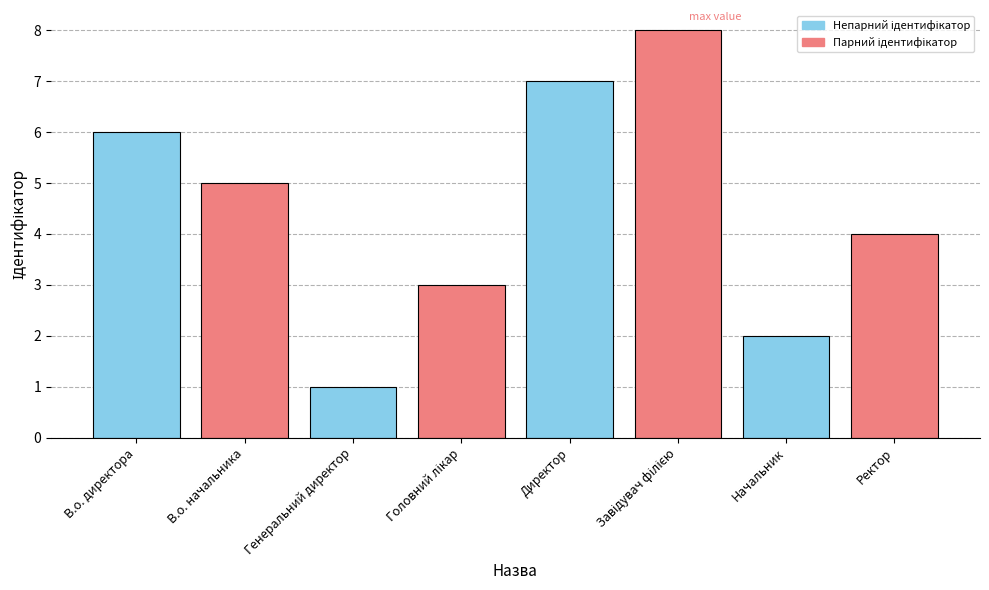

What is the value of the 8th bar from the left?

4